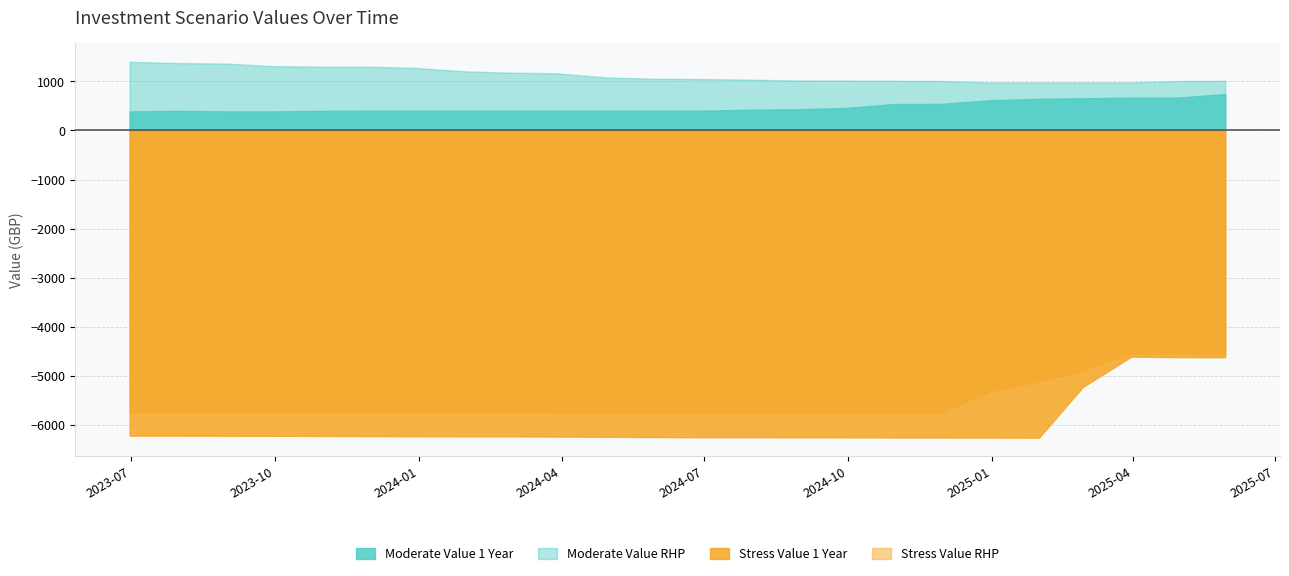

The value of Moderate Value RHP at 2024-09-30 is 17215.1. True or false?

False